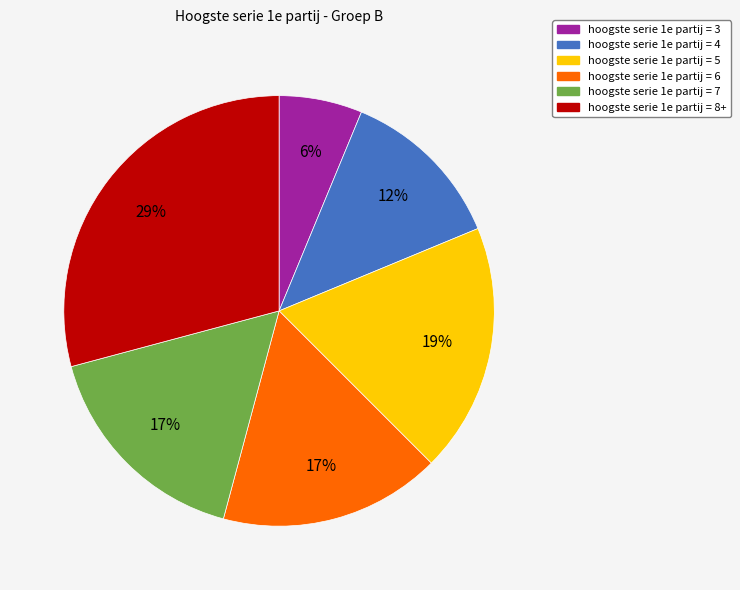

Is the sum of hoogste serie 1e partij = 6 and hoogste serie 1e partij = 3 greater than half?

No